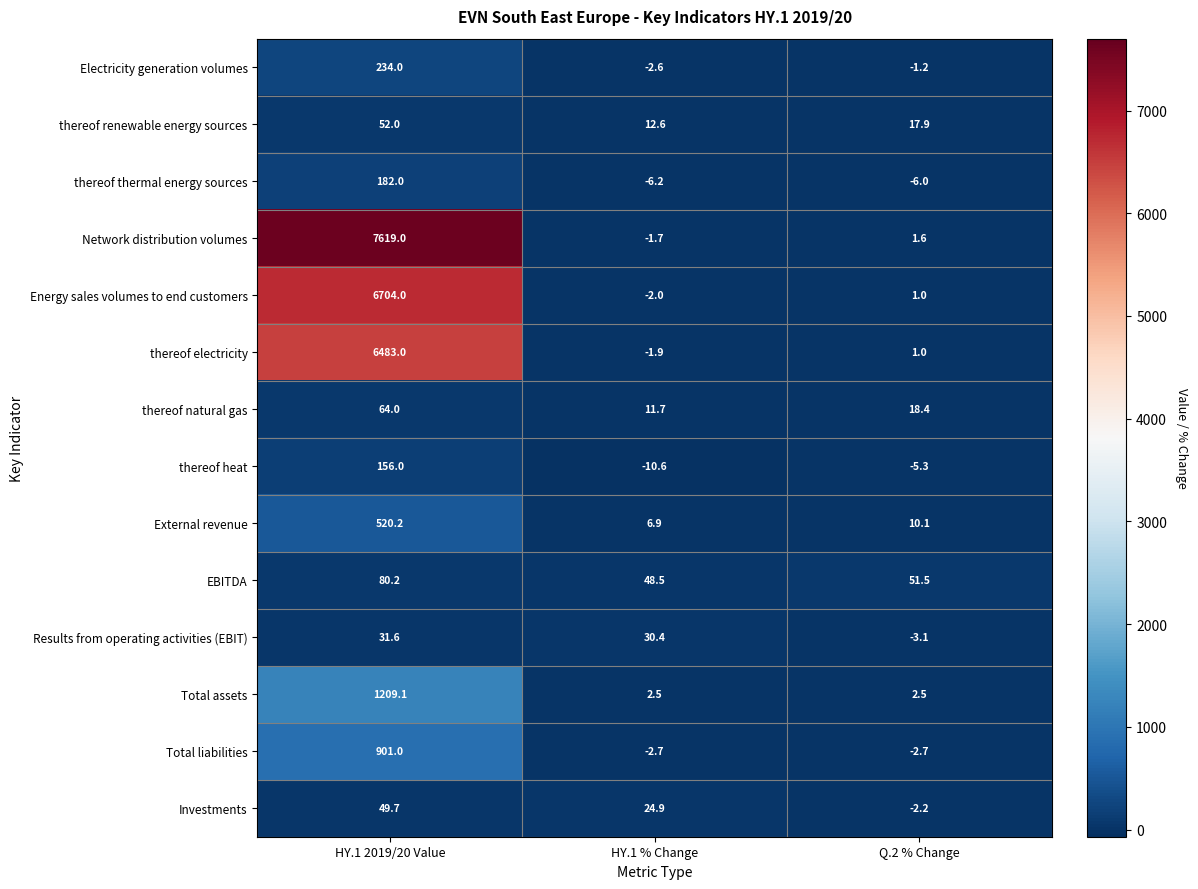

What is the difference between the highest and lowest values at HY.1 % Change?

59.1